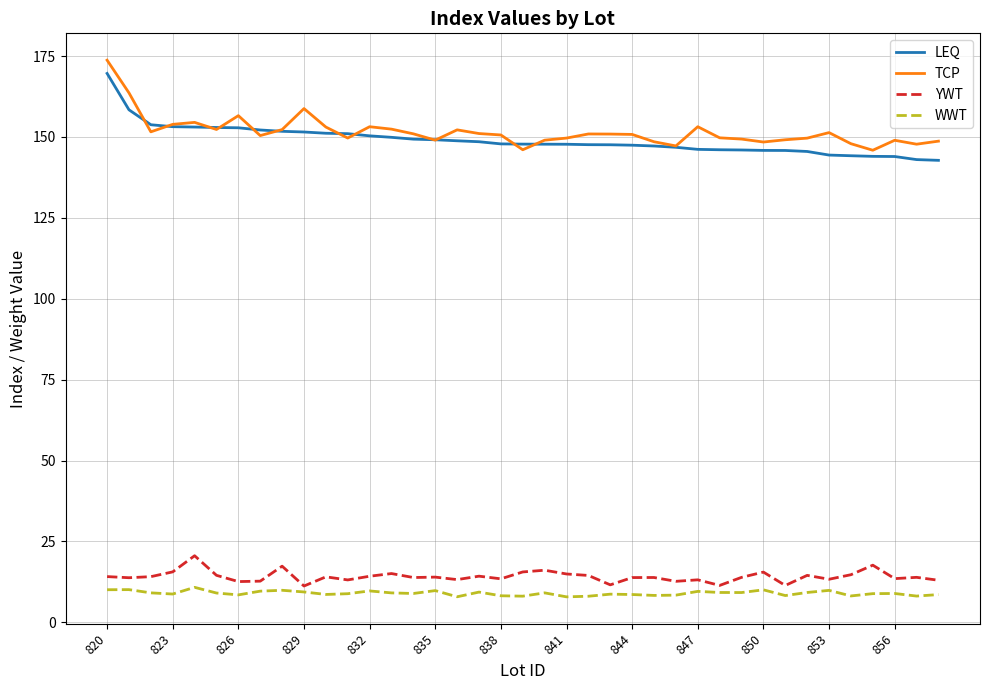

What is the minimum value for LEQ?

142.8